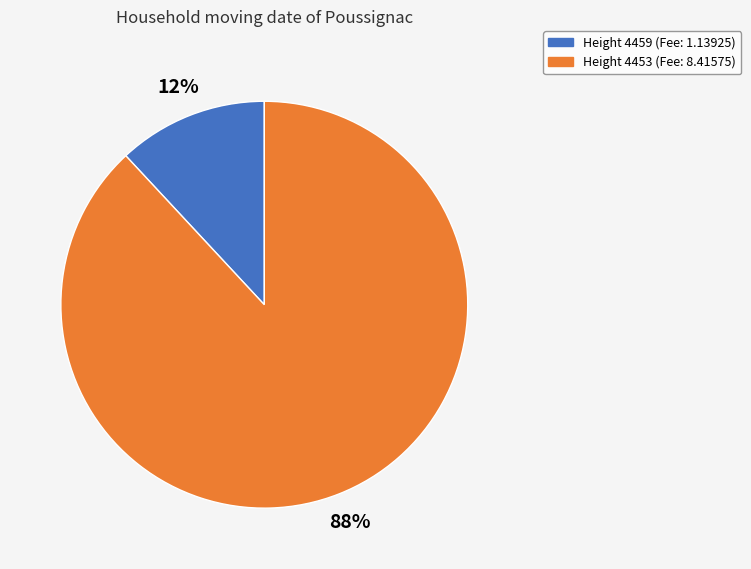

To the nearest percent, what is the average slice percentage?

50%